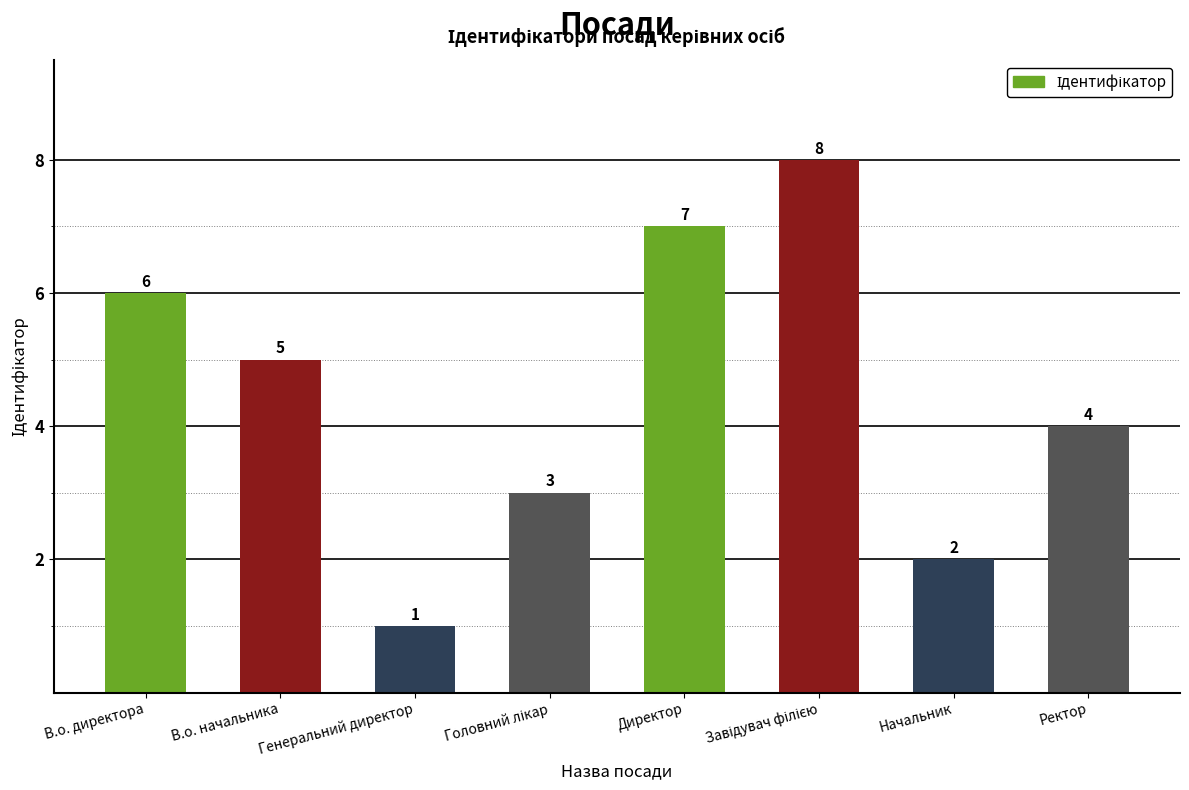

How many data points does each series have?

8